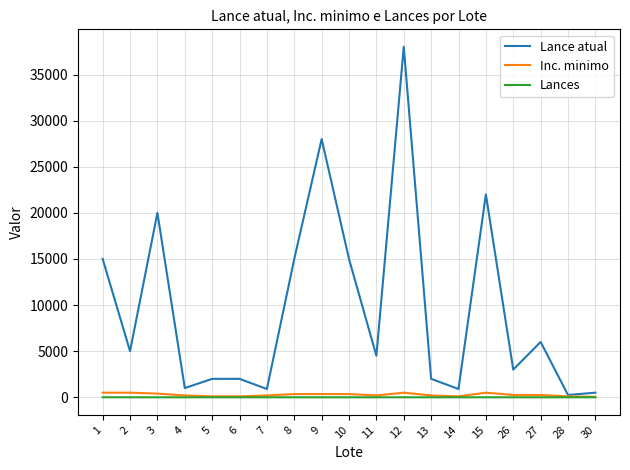

The value of Lance atual at 11 is 4500. True or false?

True